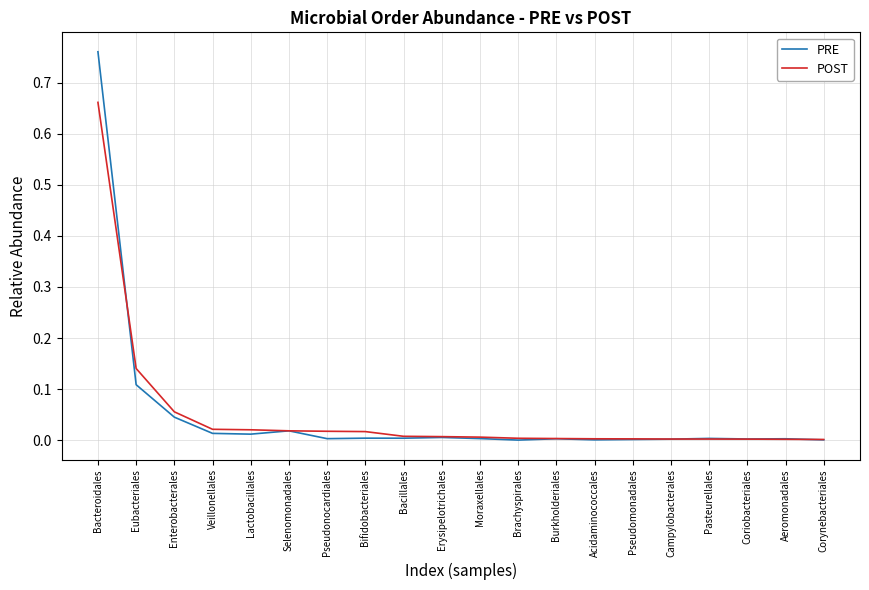

Which series has the largest range (max minus min)?

PRE